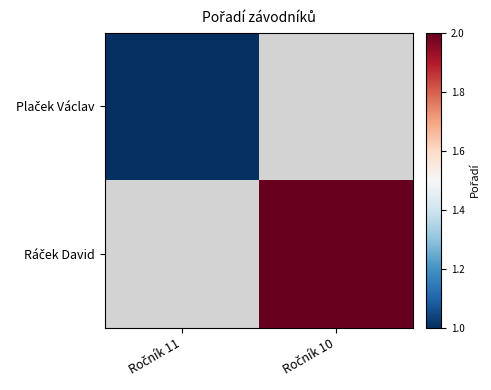

Which category has the highest value across all series?

Ročník 10